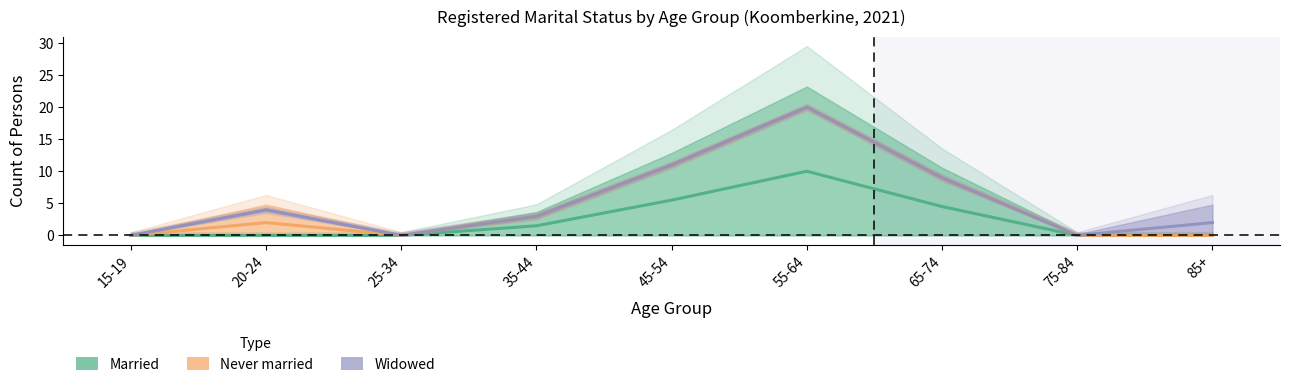

What is the difference between the maximum and minimum values in the Never married series?

20.0